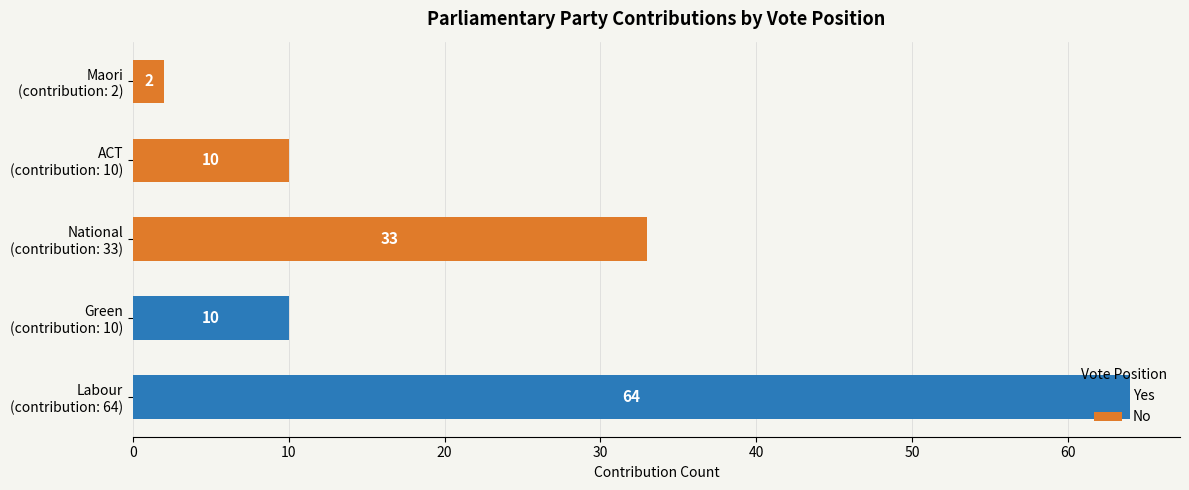

Is it true that Yes equals 0 at National (contribution: 33)?

True